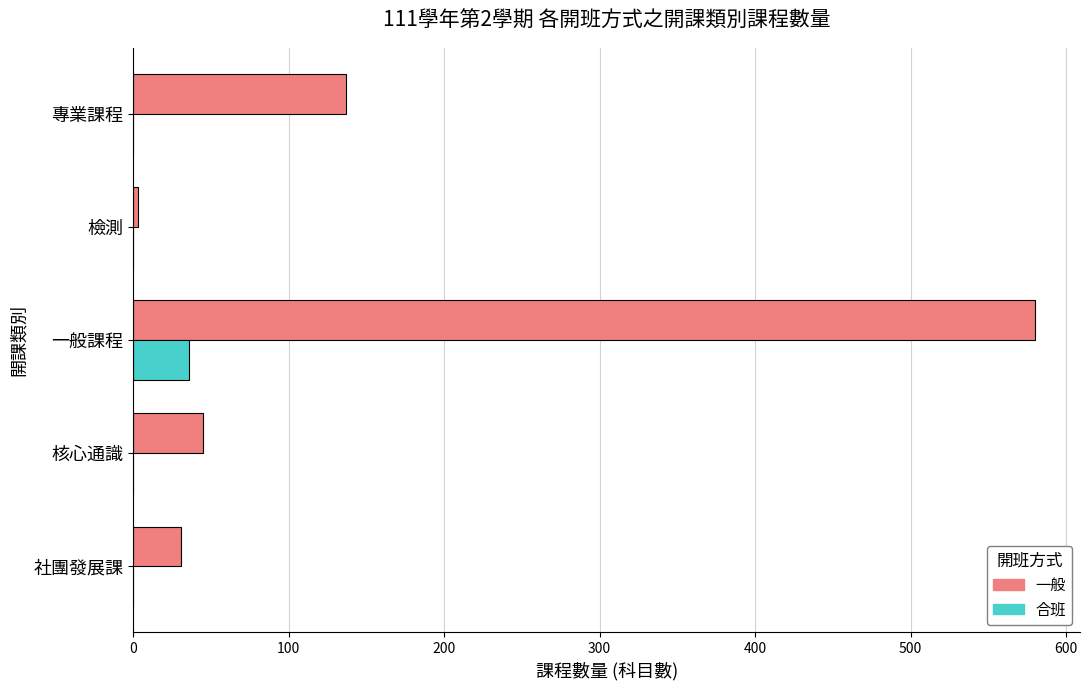

Between 社團發展課 and 專業課程, which series saw the biggest shift?

一般